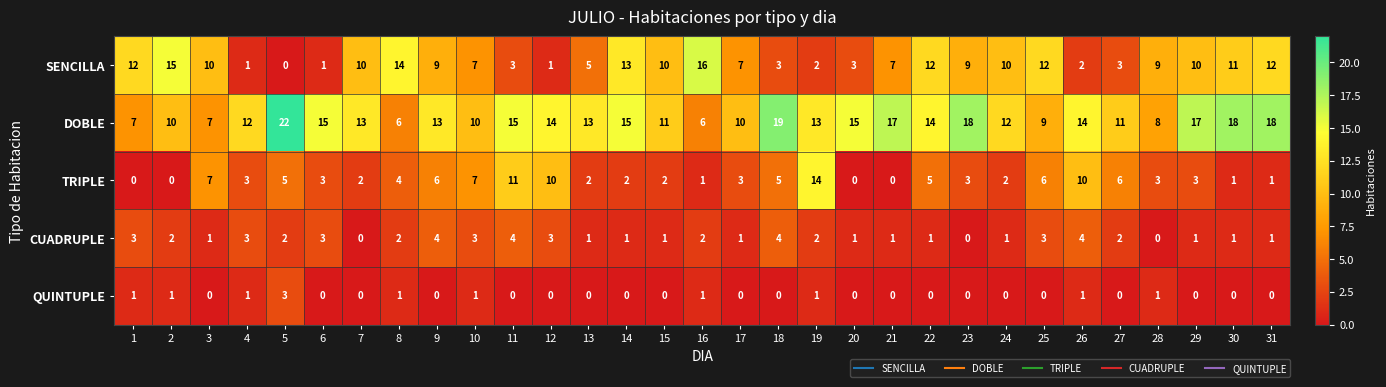

At which category is the sum across all series the highest?

11